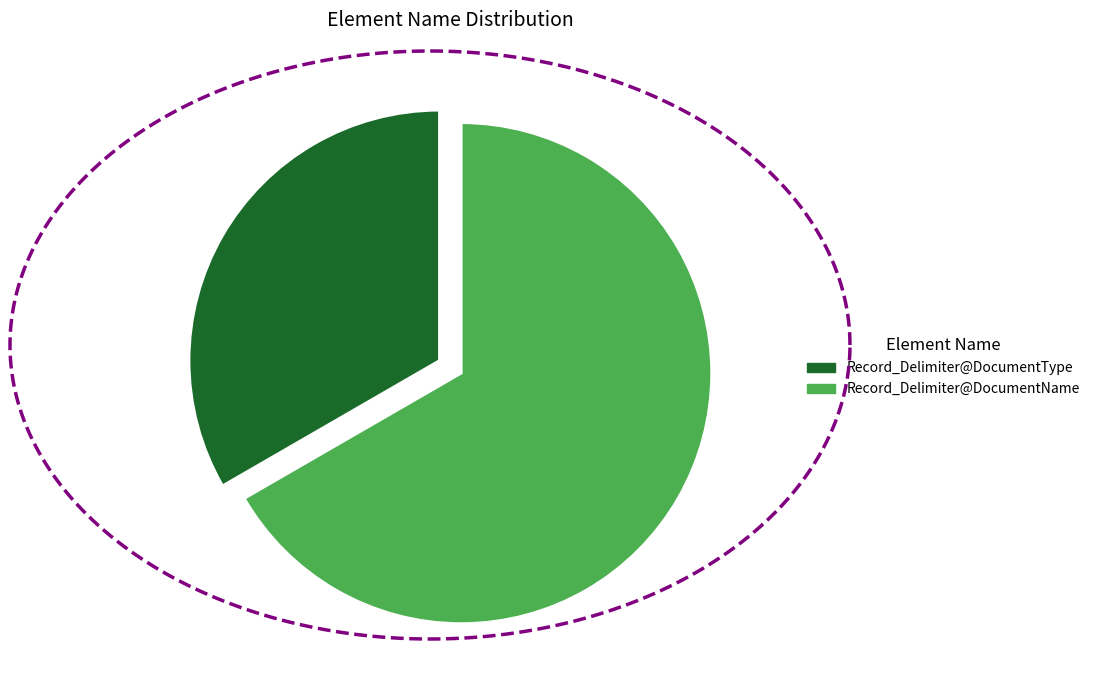

Approximately how many times larger is the value at Record_Delimiter@DocumentType compared to Record_Delimiter@DocumentName?

0.5